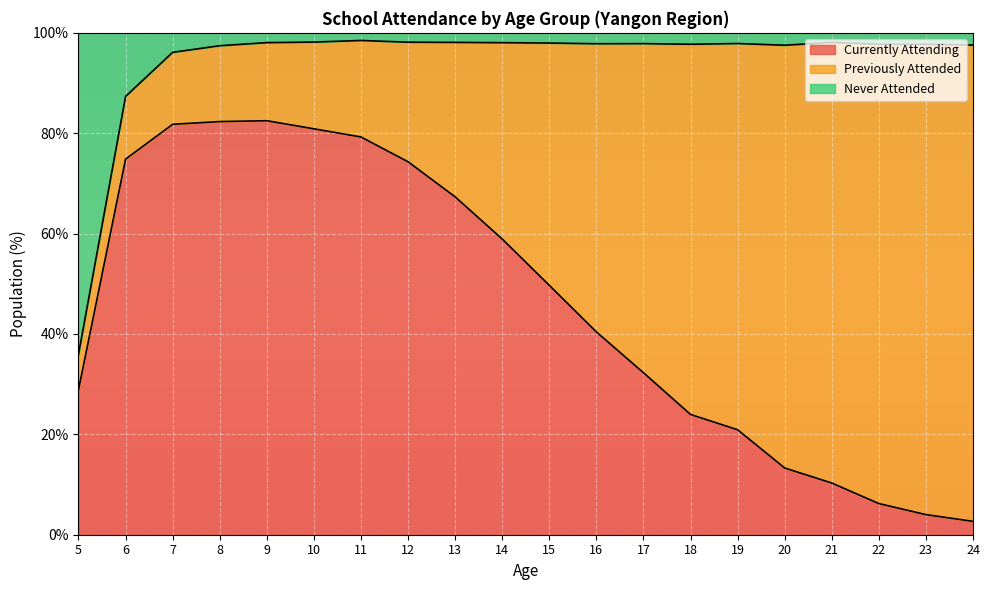

What is the maximum value for Currently Attending?

82.5